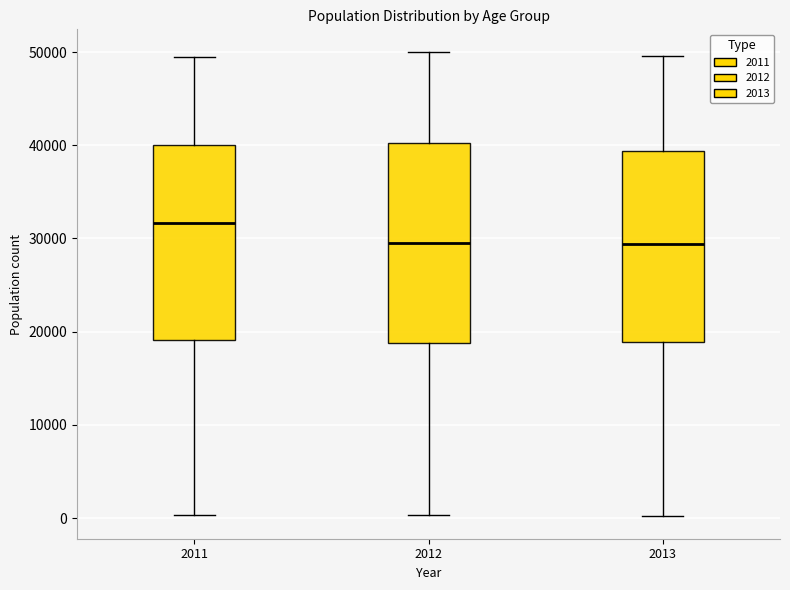

Where does the median line of the box at x = 2012 sit on the y-axis? The values are not printed on the chart, so give them approximately, as read against the axis.

30000